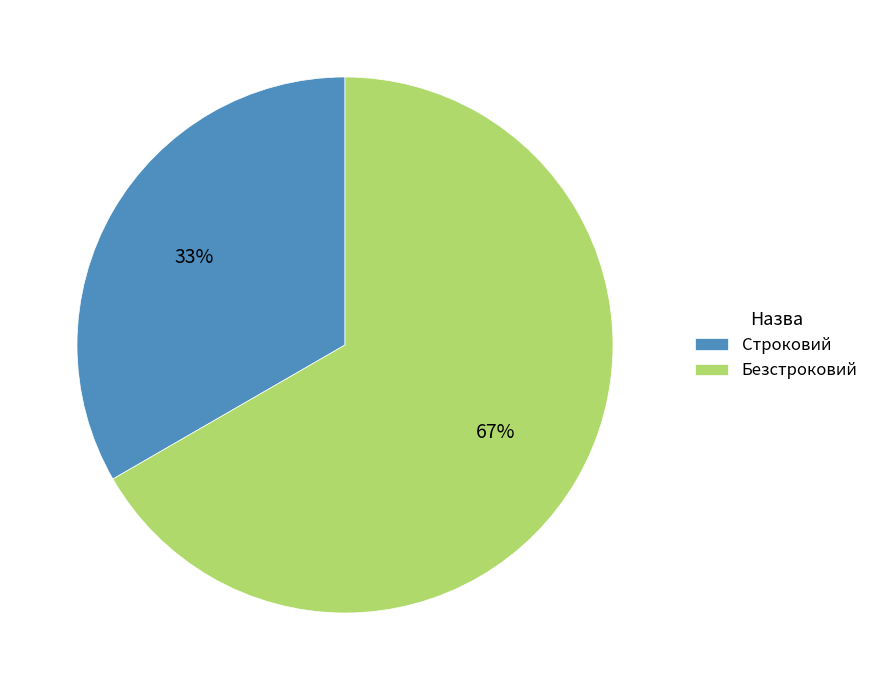

To the nearest percent, what is the combined percentage of Строковий and Безстроковий?

100%